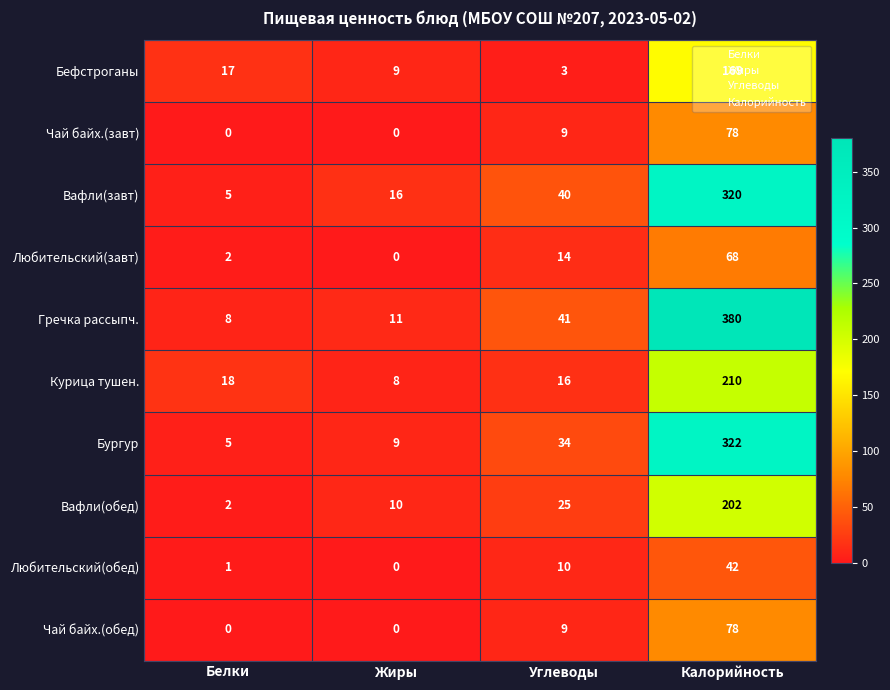

What is the difference between the Любительский(обед) values at Калорийность and Жиры?

42